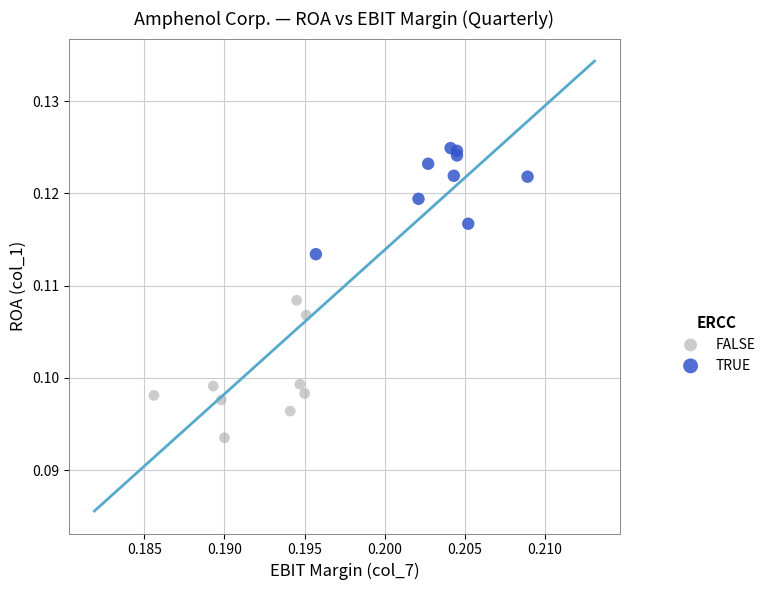

Which series has the largest Y range (max minus min)?

FALSE